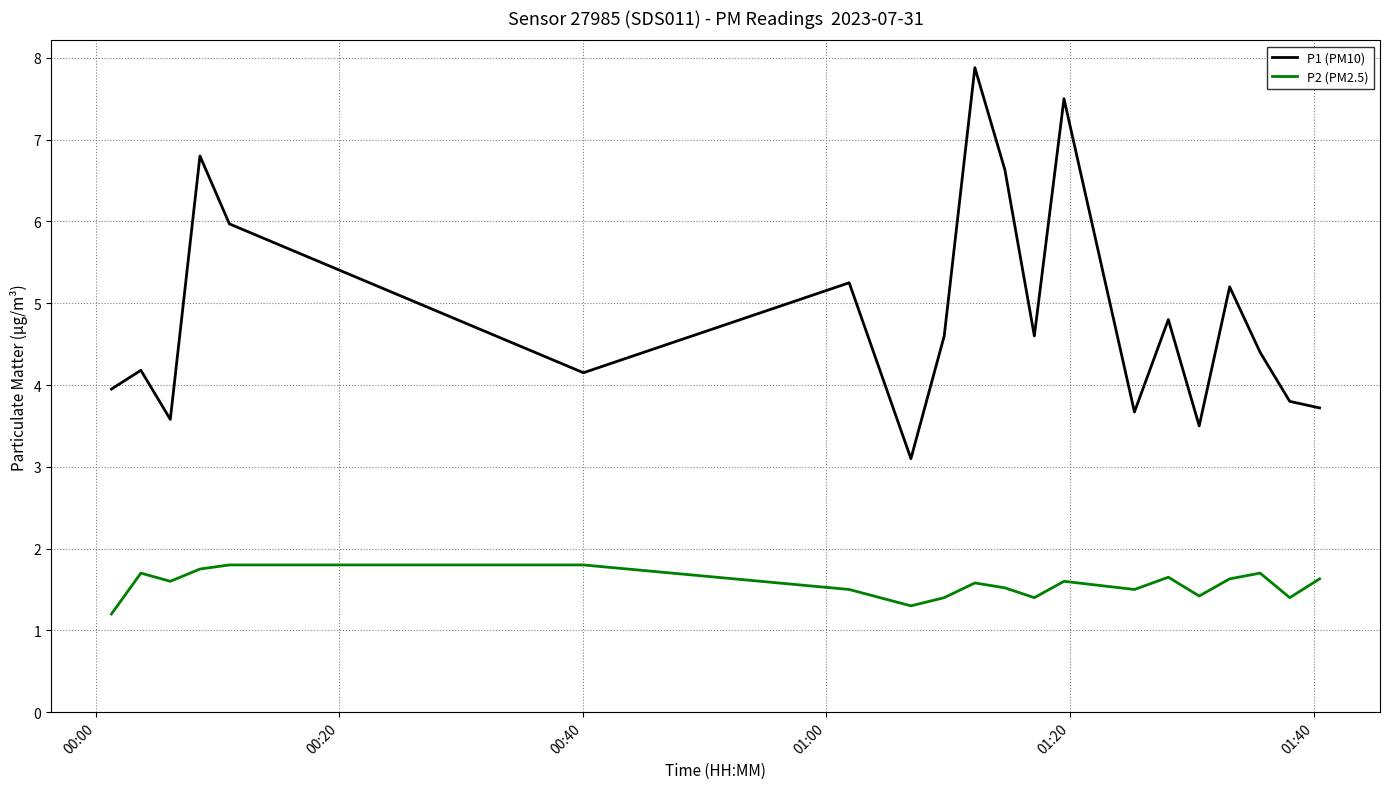

True or false: P1 (PM10) and P2 (PM2.5) cross at least once.

False